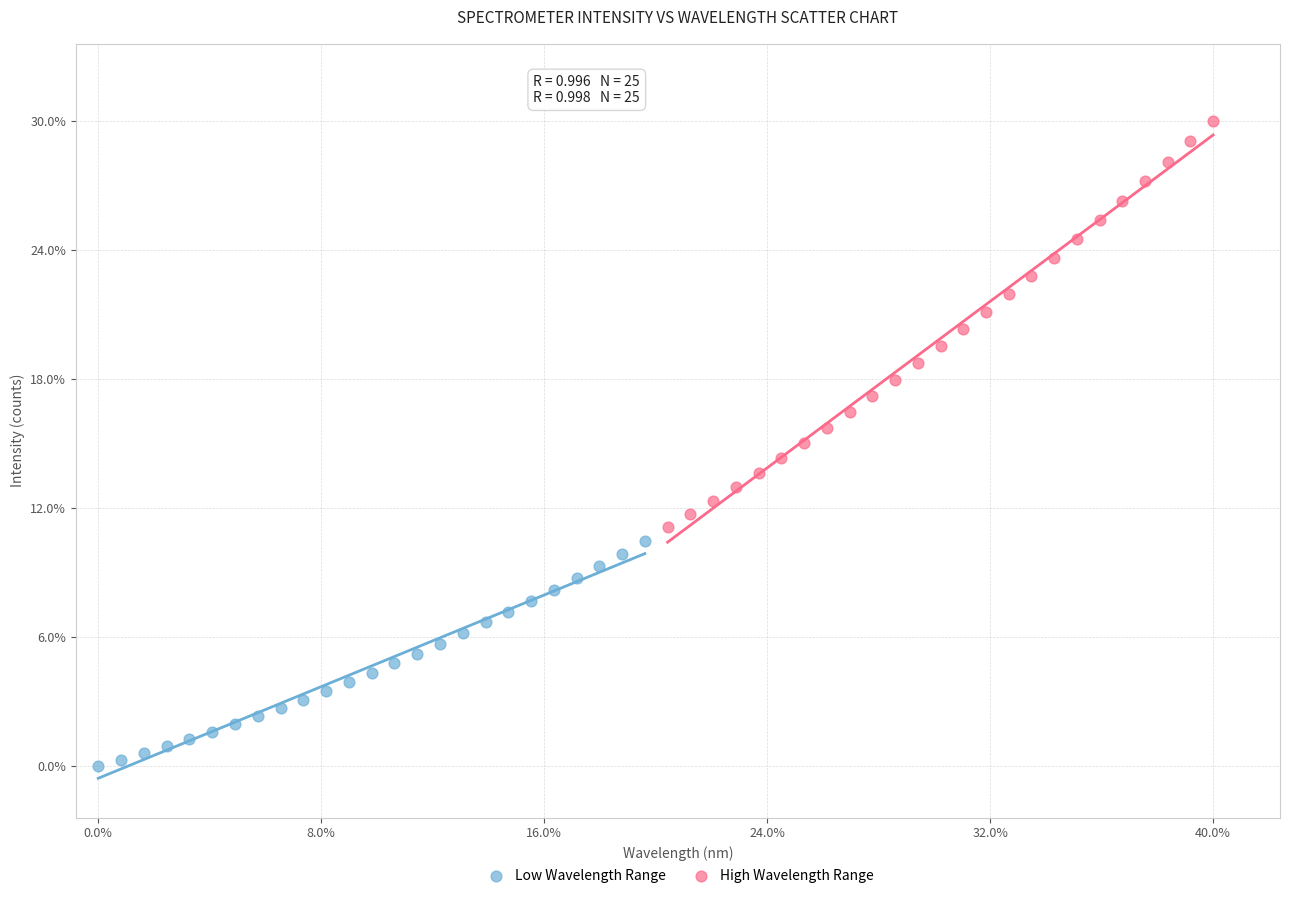

What are all the series names shown in the legend?

Low Wavelength Range, High Wavelength Range